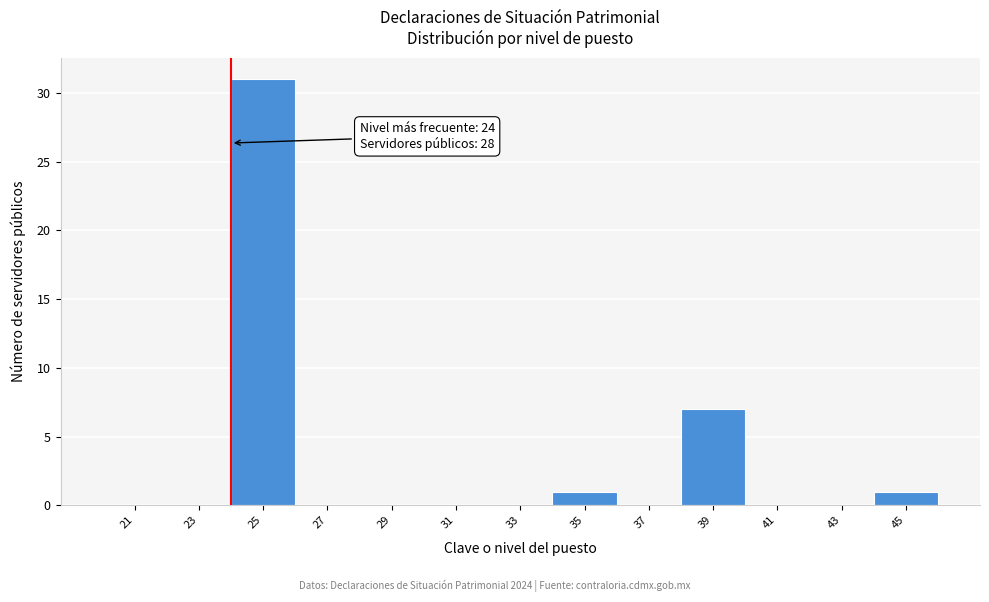

Over which range of the x-axis is the bar tallest?

24 to 26